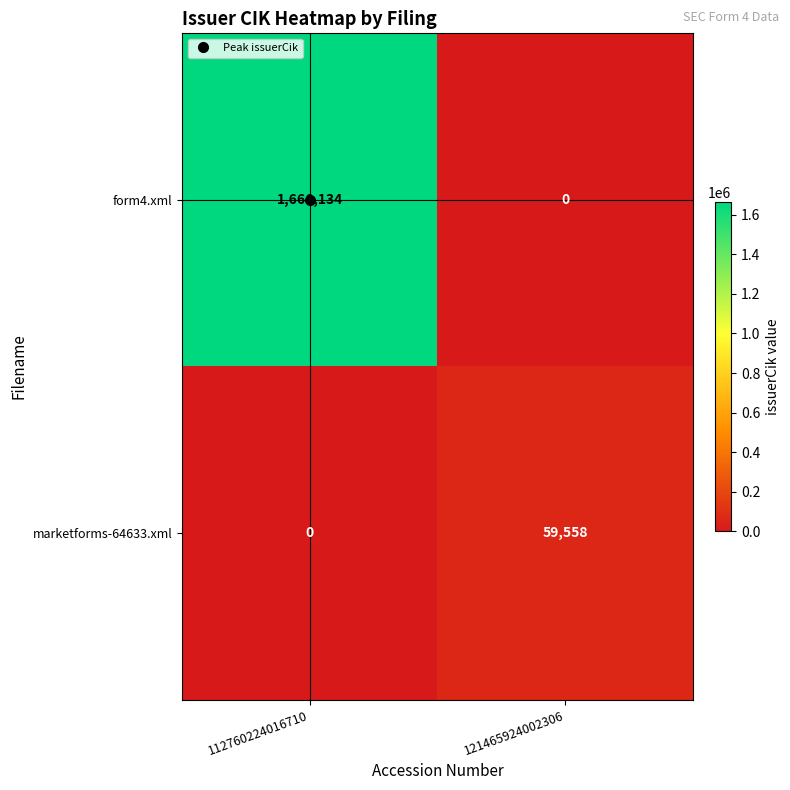

The form4.xml series shows 0 at 121465924002306. True or false?

True